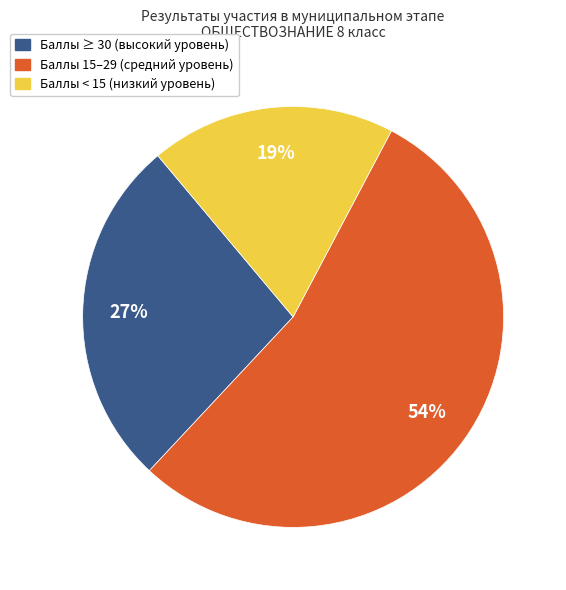

How many segments does this pie chart have?

3